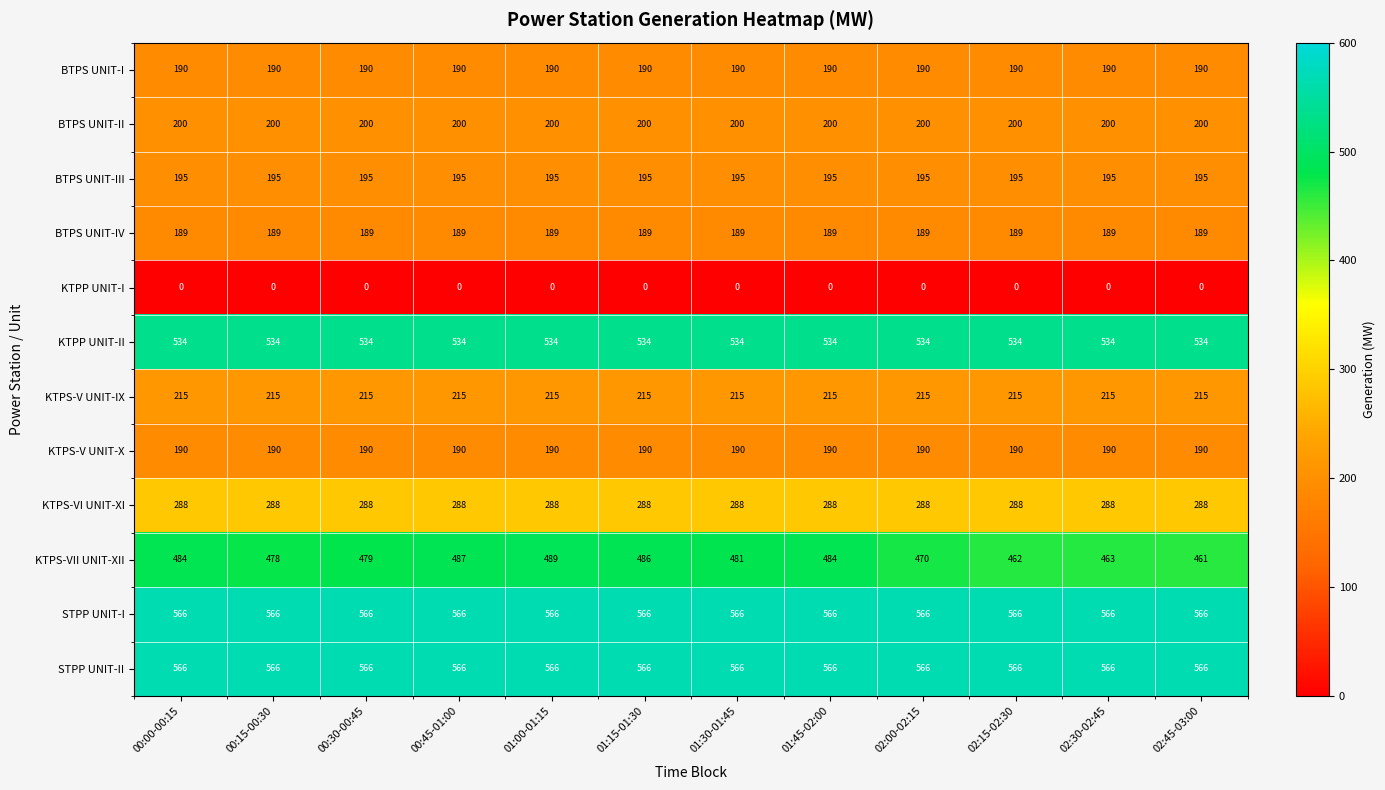

True or false: KTPP UNIT-II has a value of 534 at 01:45-02:00.

True